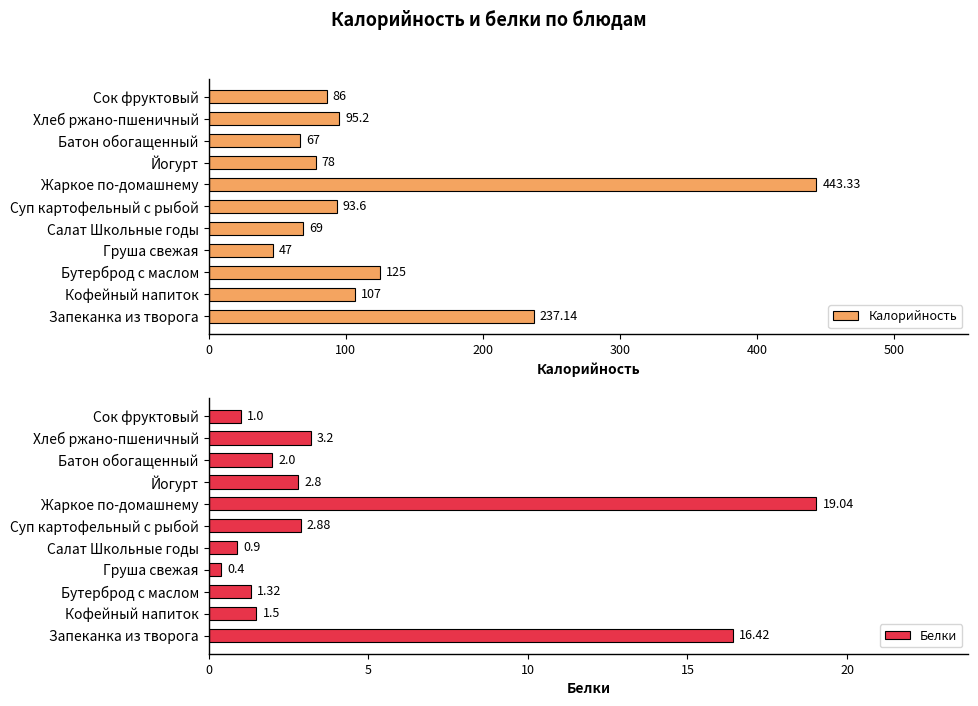

Rank the categories by Калорийность value from highest to lowest.

Жаркое по-домашнему, Запеканка из творога, Бутерброд с маслом, Кофейный напиток, Хлеб ржано-пшеничный, Суп картофельный с рыбой, Сок фруктовый, Йогурт, Салат Школьные годы, Батон обогащенный, Груша свежая